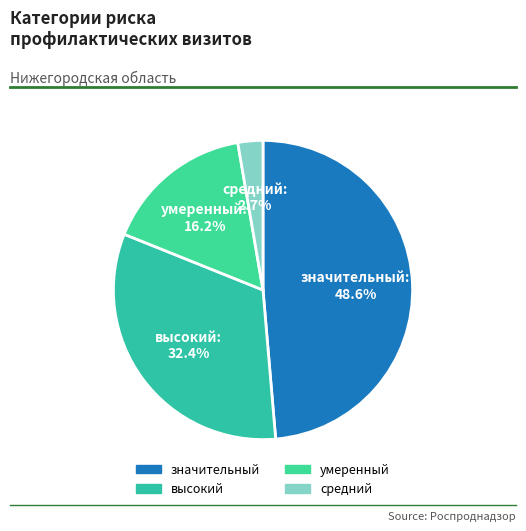

How many segments does this pie chart have?

4